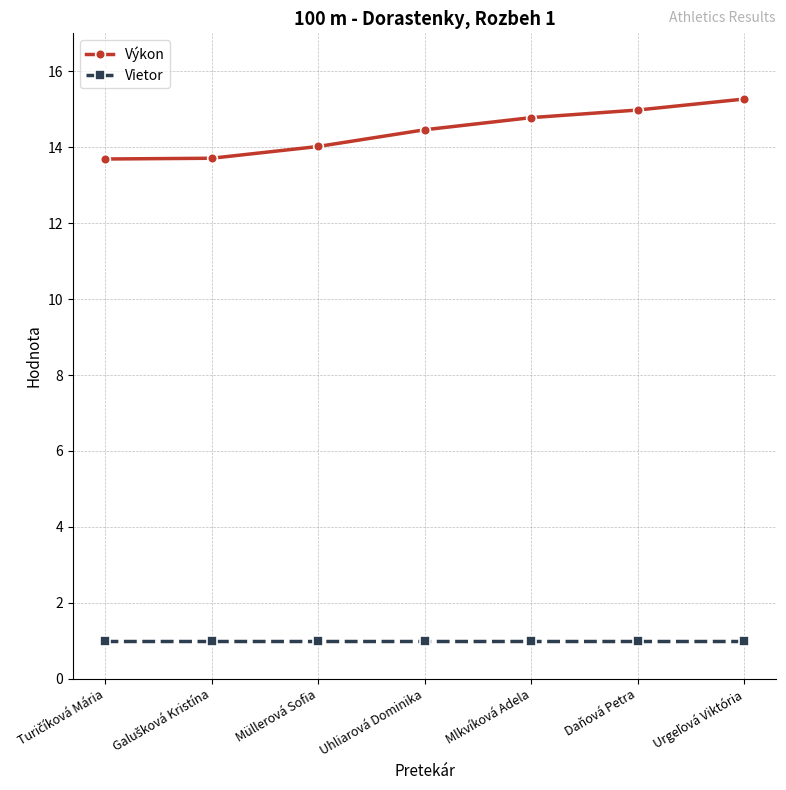

What is the value of the Výkon point at the 3rd from the left?

14.0